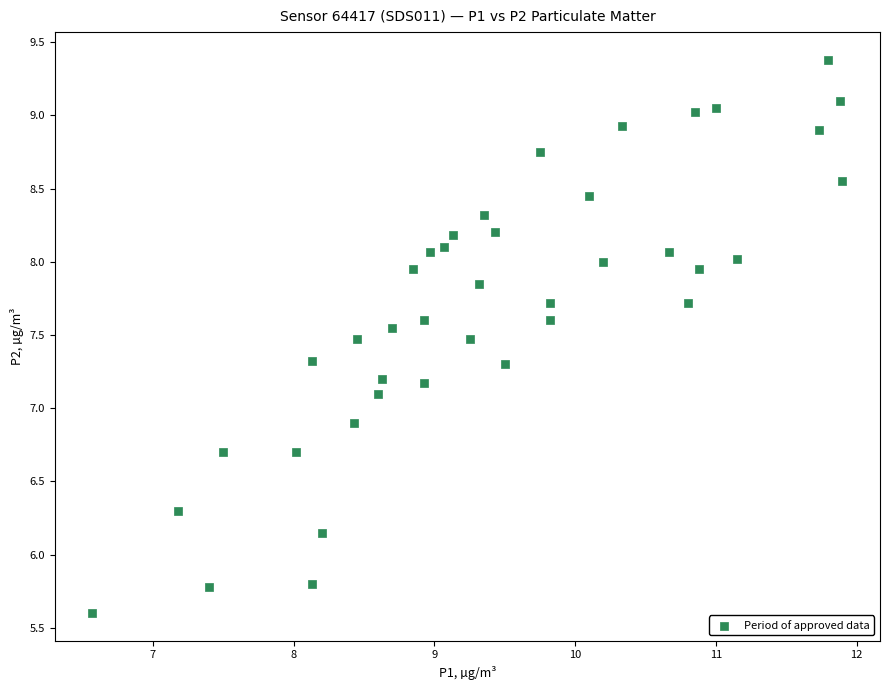

What is the range of X values (max minus min)?

5.3